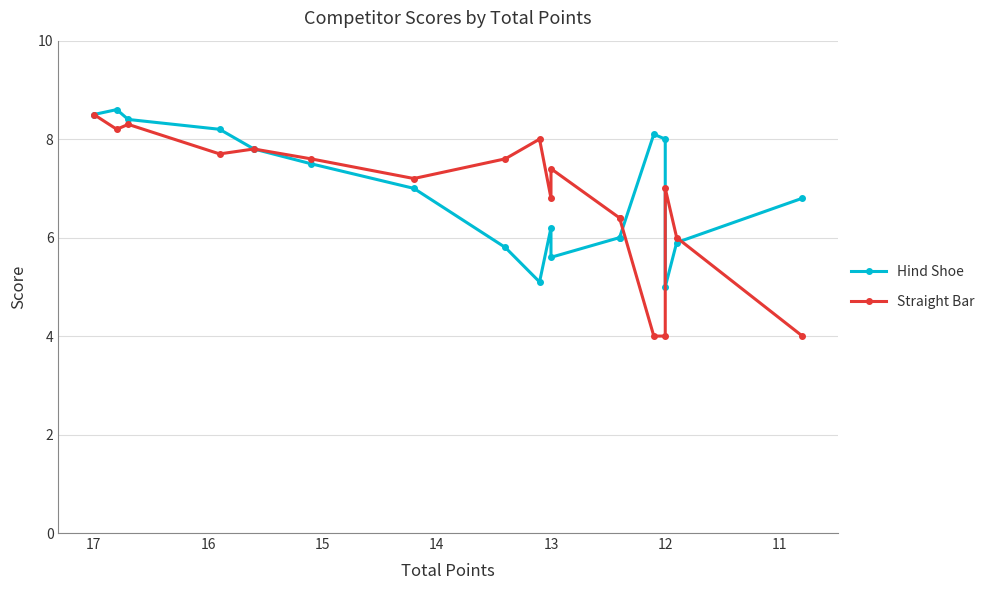

Is it true that Hind Shoe equals 3.2 at 11?

False